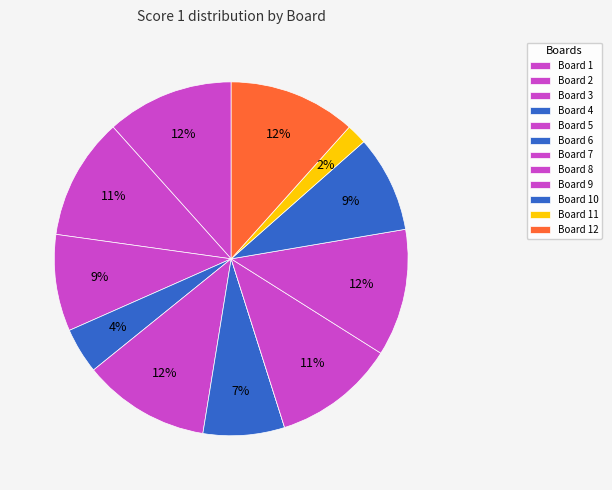

How many slices are in this pie chart?

12